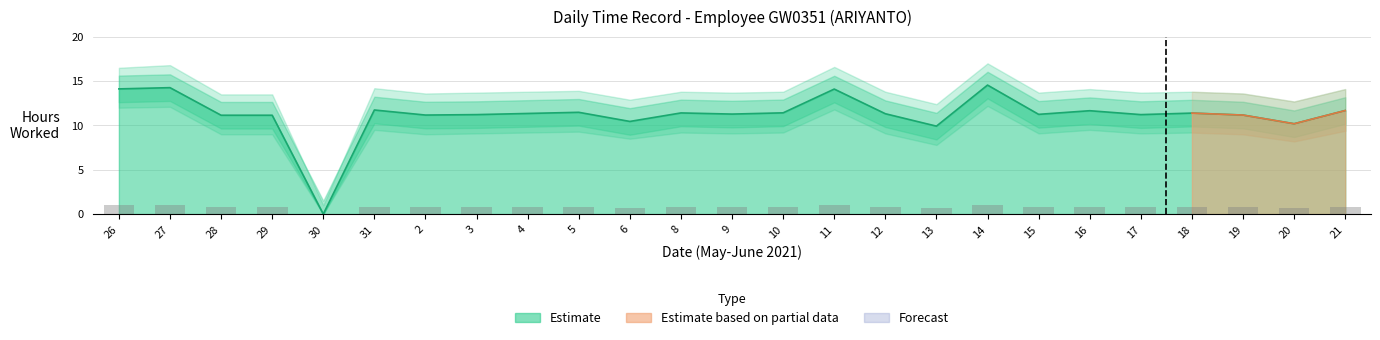

Reading right to left, transcribe all the data shown in this chart.

Low (hours worked): 21=11.7	20=10.2	19=11.2	18=11.4	17=11.2	16=11.7	15=11.2	14=14.6	13=9.9	12=11.3	11=14.1	10=11.4	9=11.3	8=11.4	6=10.4	5=11.5	4=11.3	3=11.2	2=11.2	31=11.7	30=0.0	29=11.2	28=11.2	27=14.3	26=14.1
Upper bound: 21=0.8	20=0.7	19=0.8	18=0.8	17=0.8	16=0.8	15=0.8	14=1.0	13=0.7	12=0.8	11=1.0	10=0.8	9=0.8	8=0.8	6=0.7	5=0.8	4=0.8	3=0.8	2=0.8	31=0.8	30=0.0	29=0.8	28=0.8	27=1.0	26=1.0